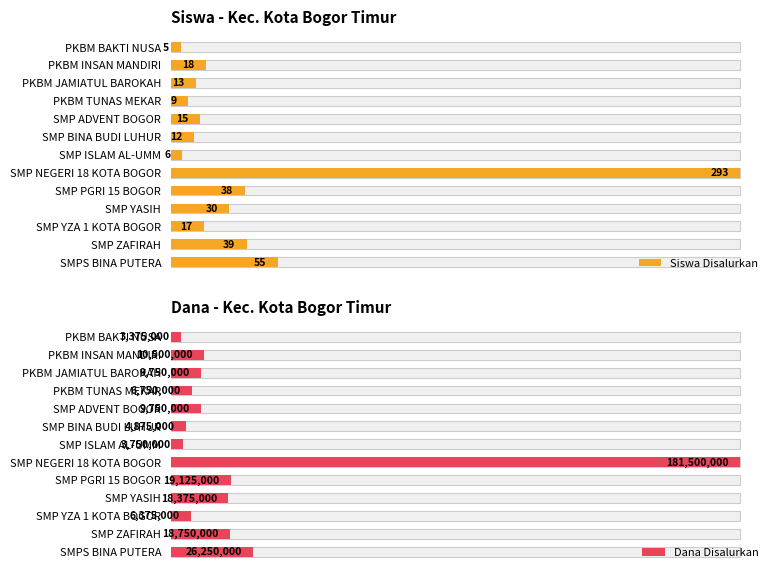

What are all the series names shown in the legend?

Siswa Disalurkan, Dana Disalurkan